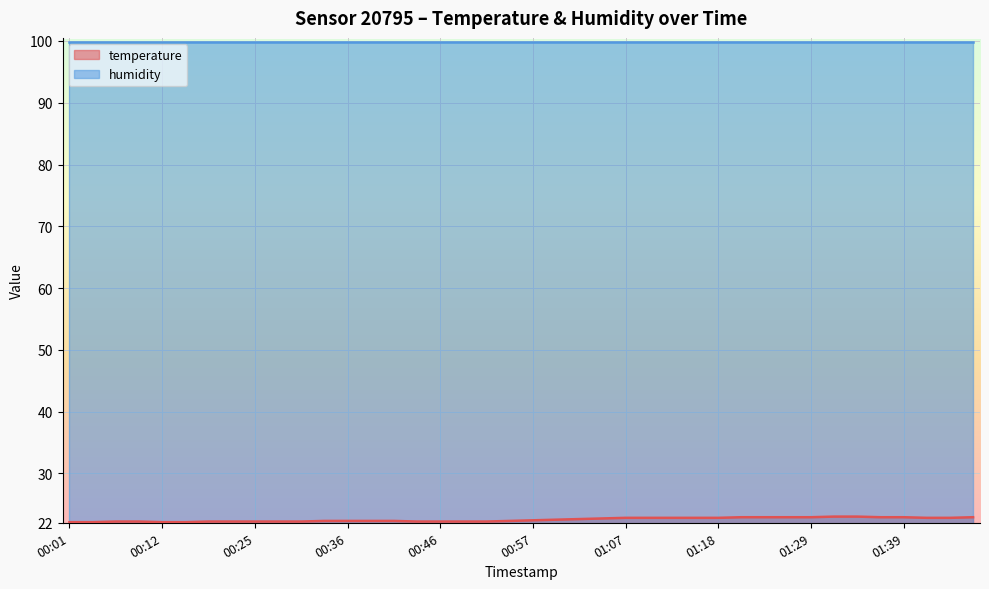

Read the value at 00:12.

22.1